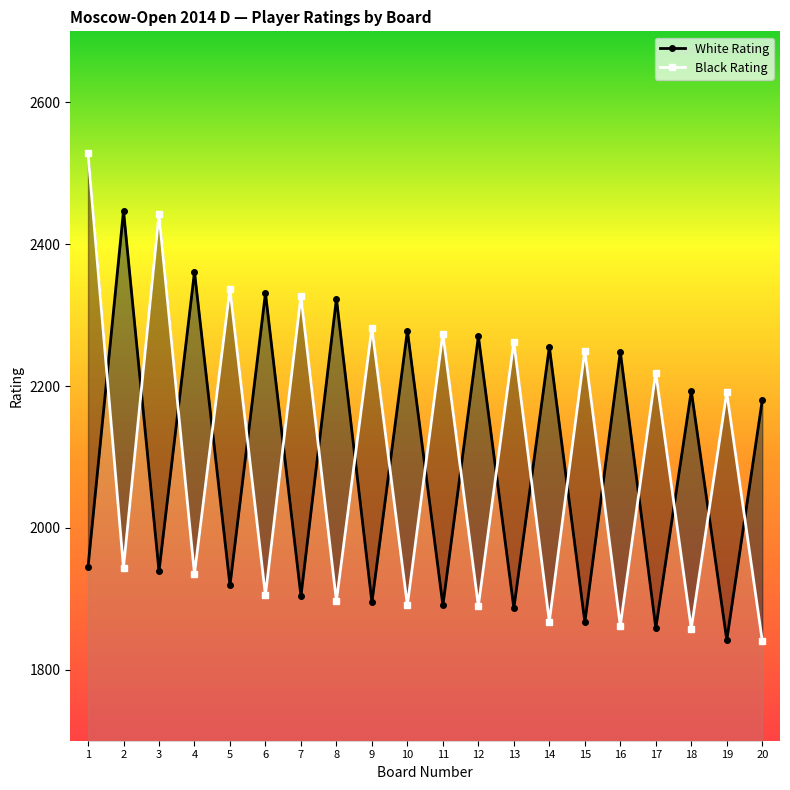

True or false: White Rating and Black Rating intersect in this chart.

True